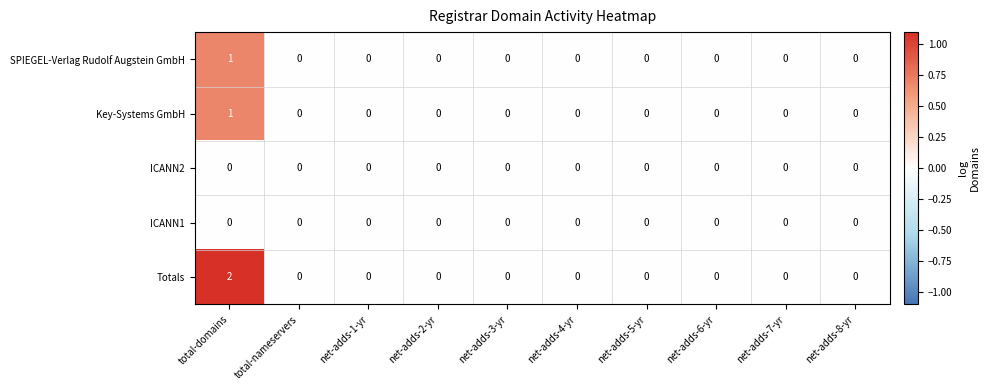

The Totals series shows 1 at net-adds-3-yr. True or false?

False